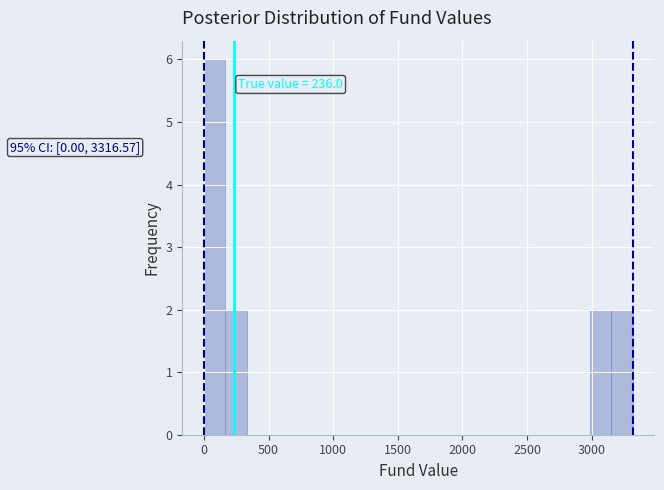

Around what value on the x-axis is the tallest bar? Give the approximate position of its centre, as read against the axis.

100